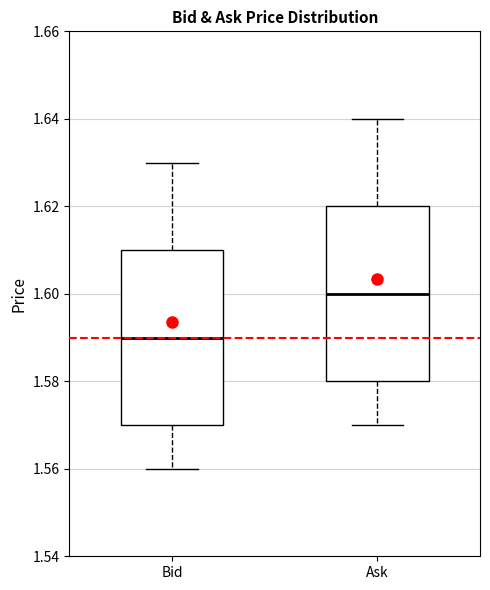

Reading left to right, read every box against the y-axis: the position of its median line, the range the box covers, and the ends of its whiskers. The values are not printed on the chart, so give them approximately, as read against the axis.

Bid: median 1.59, box 1.57 to 1.61, whiskers 1.56 to 1.63
Ask: median 1.60, box 1.58 to 1.62, whiskers 1.57 to 1.64